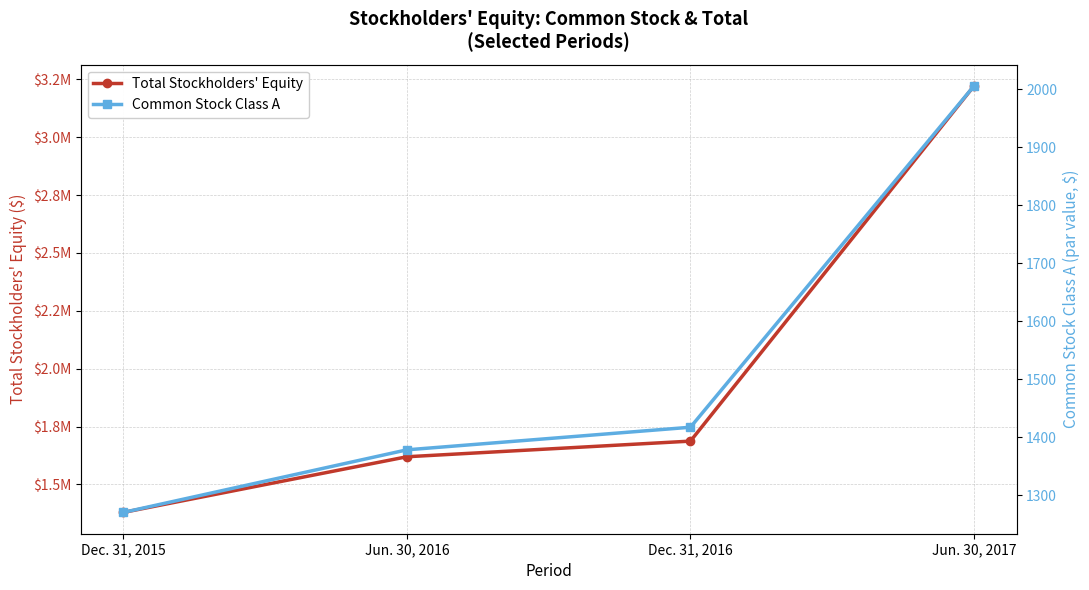

Between Jun. 30, 2017 and Dec. 31, 2016, which is larger?

Jun. 30, 2017